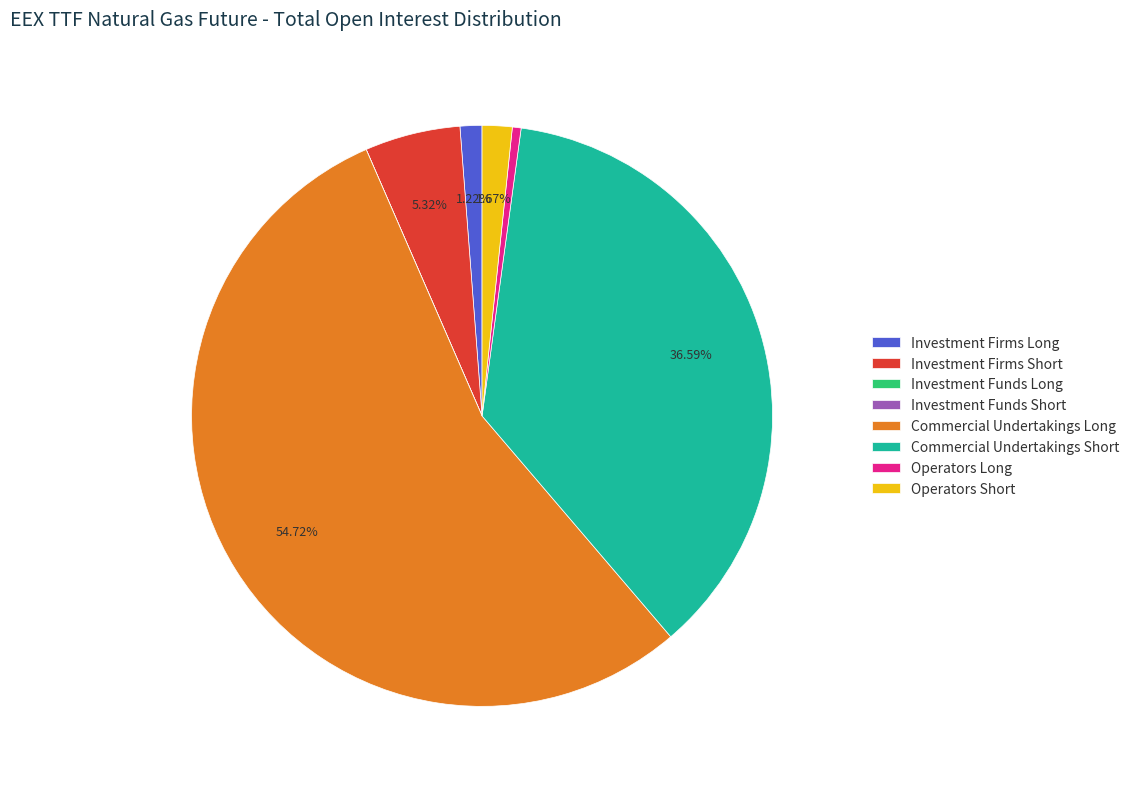

Does any single category account for the majority?

Yes